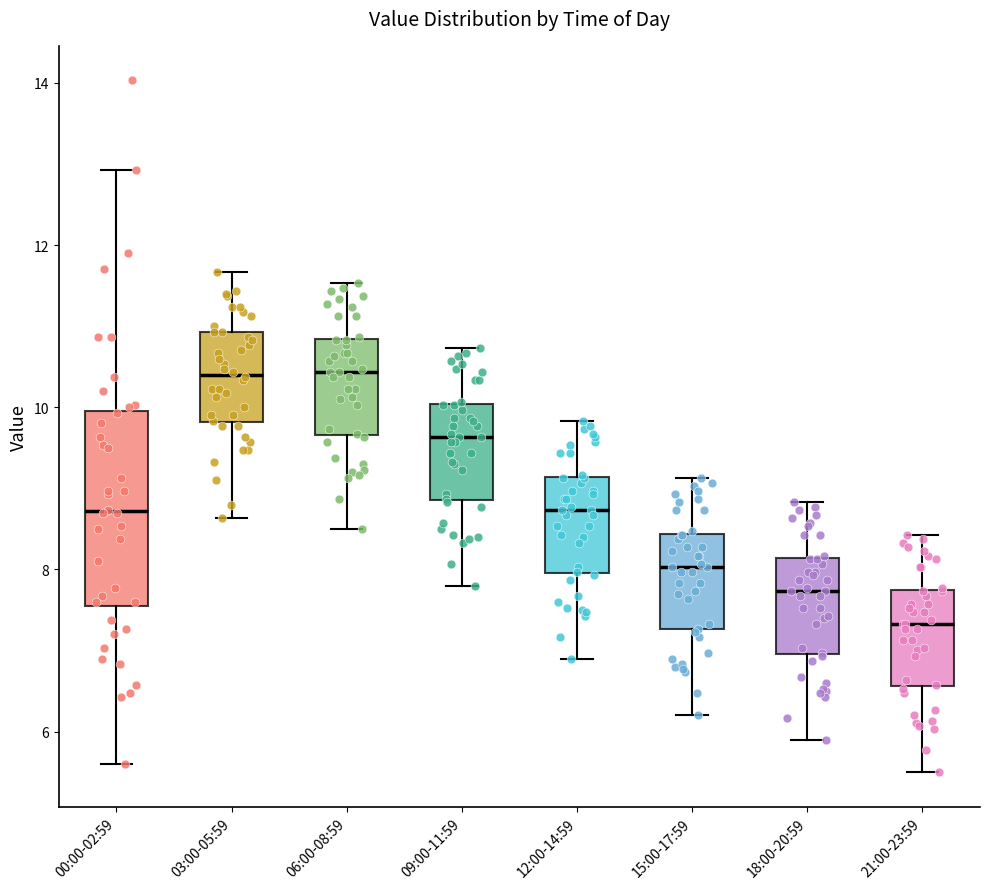

Reading left to right, transcribe this box plot: for each box, give where its median line is, the range the box spans, and where its two whiskers end, as read against the y-axis. The values are not printed on the chart, so give them approximately, as read against the axis.

00:00-02:59: median 8.8, box 7.6 to 10.0, whiskers 5.6 to 13.0
03:00-05:59: median 10.4, box 9.8 to 11.0, whiskers 8.6 to 11.6
06:00-08:59: median 10.4, box 9.6 to 10.8, whiskers 8.6 to 11.6
09:00-11:59: median 9.6, box 8.8 to 10.0, whiskers 7.8 to 10.8
12:00-14:59: median 8.8, box 8.0 to 9.2, whiskers 7.0 to 9.8
15:00-17:59: median 8.0, box 7.2 to 8.4, whiskers 6.2 to 9.2
18:00-20:59: median 7.8, box 7.0 to 8.2, whiskers 6.0 to 8.8
21:00-23:59: median 7.4, box 6.6 to 7.8, whiskers 5.6 to 8.4